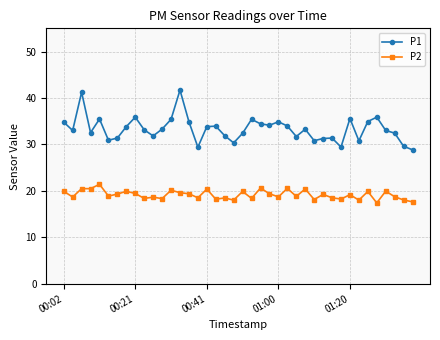

Which series has the largest total across all categories?

P1